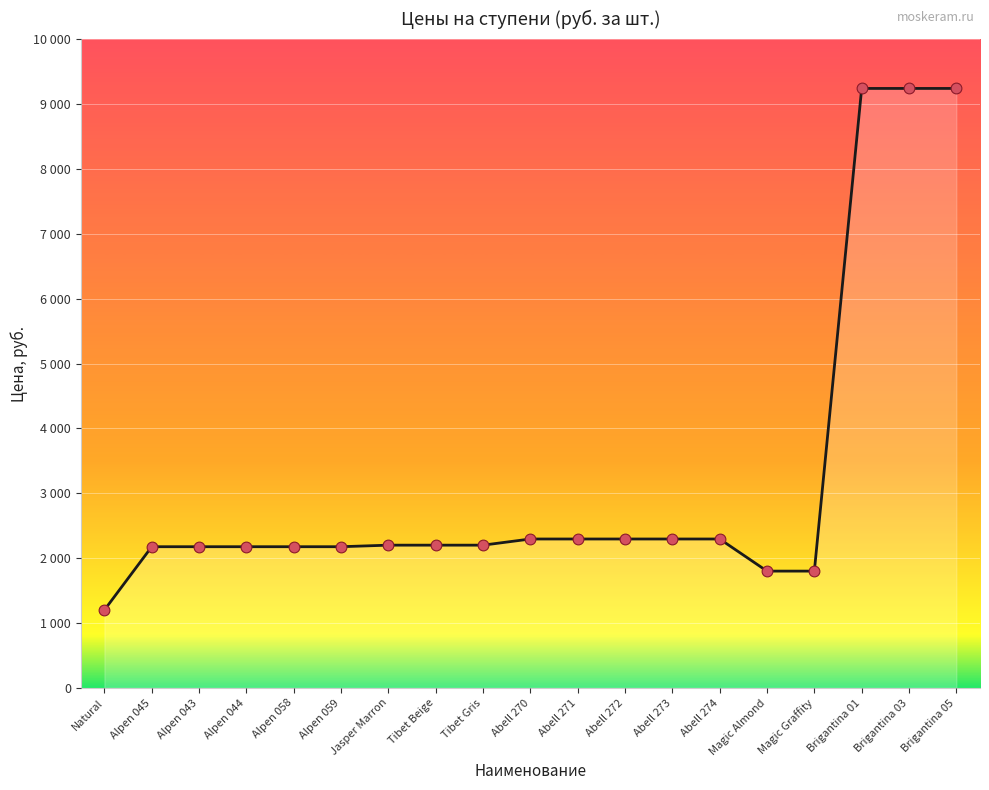

What is the ratio of the value at Tibet Beige to the value at Abell 271?

1.0